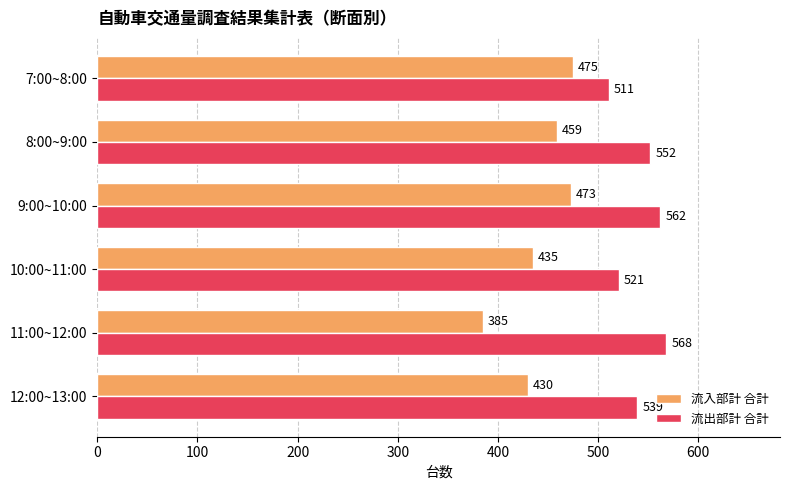

Count the number of categories in the chart.

6